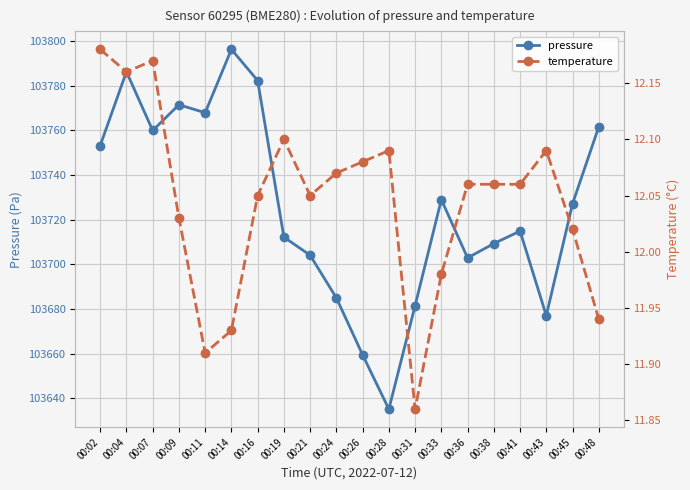

Which series has the largest total across all categories?

pressure